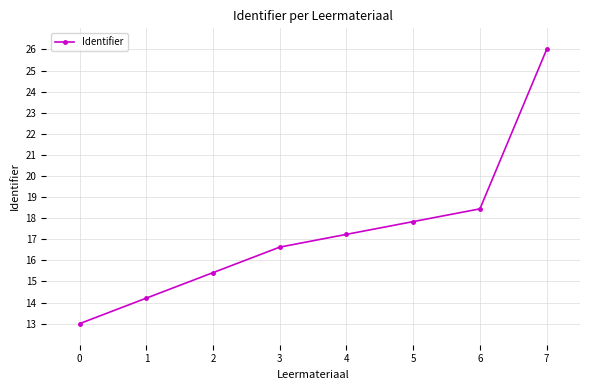

What is the greatest value displayed?

26.0